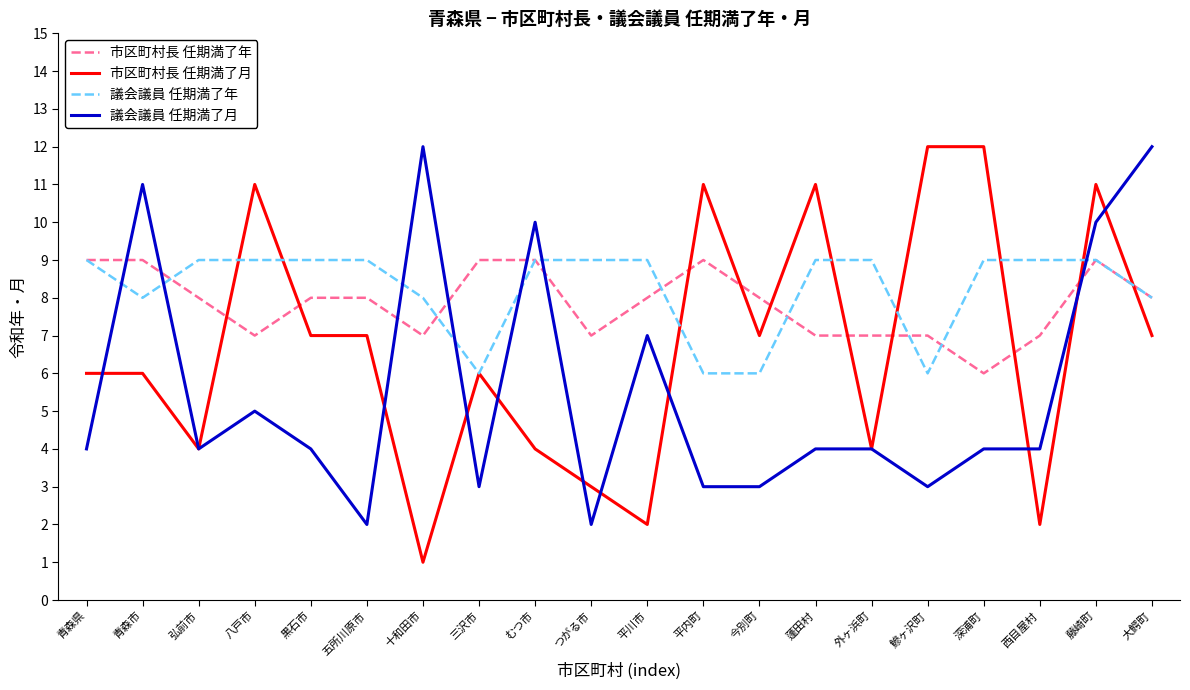

True or false: 議会議員 任期満了月 and 市区町村長 任期満了年 intersect in this chart.

True